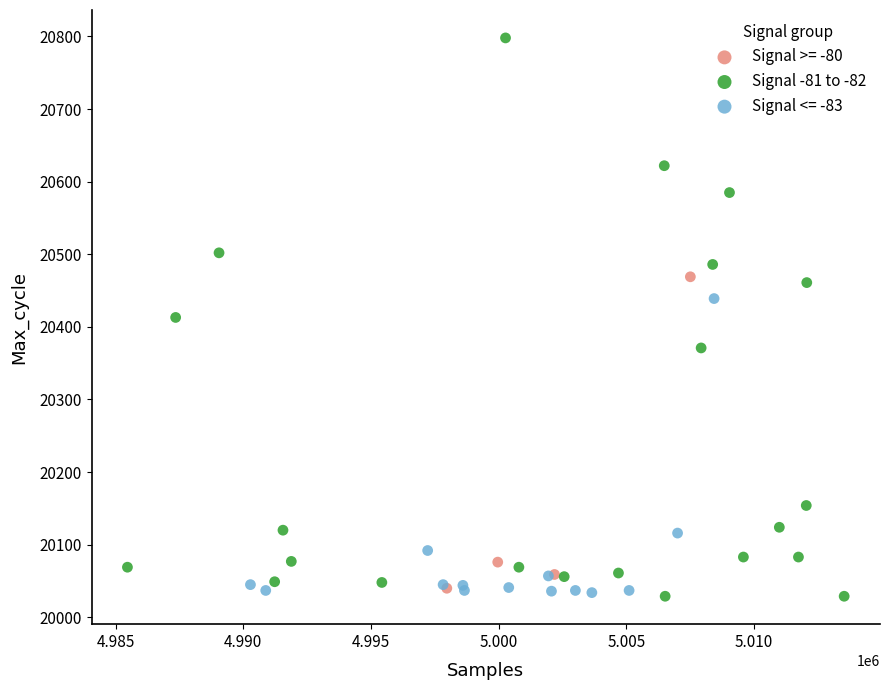

Which series contains the highest Y value?

Signal -81 to -82